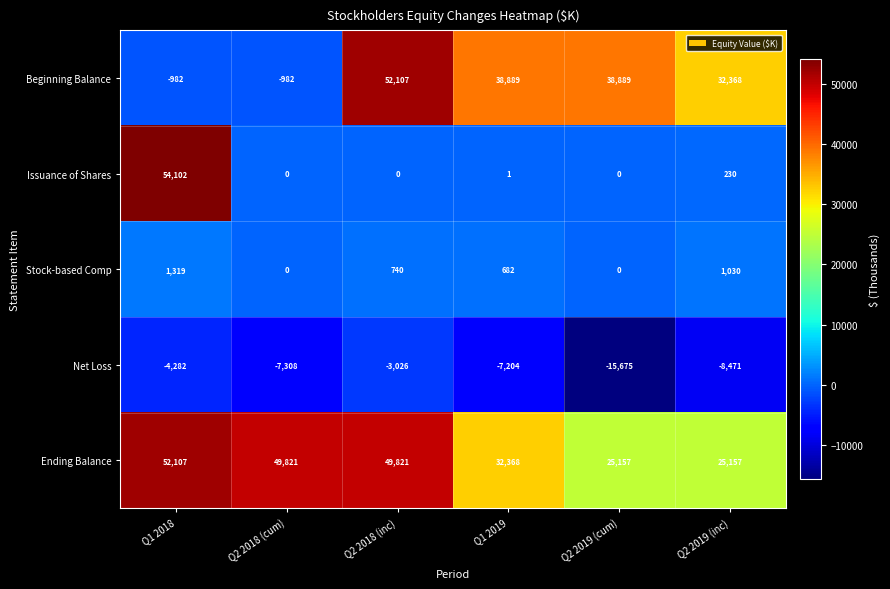

What is the difference between the maximum and minimum values in the Stock-based Comp series?

1319